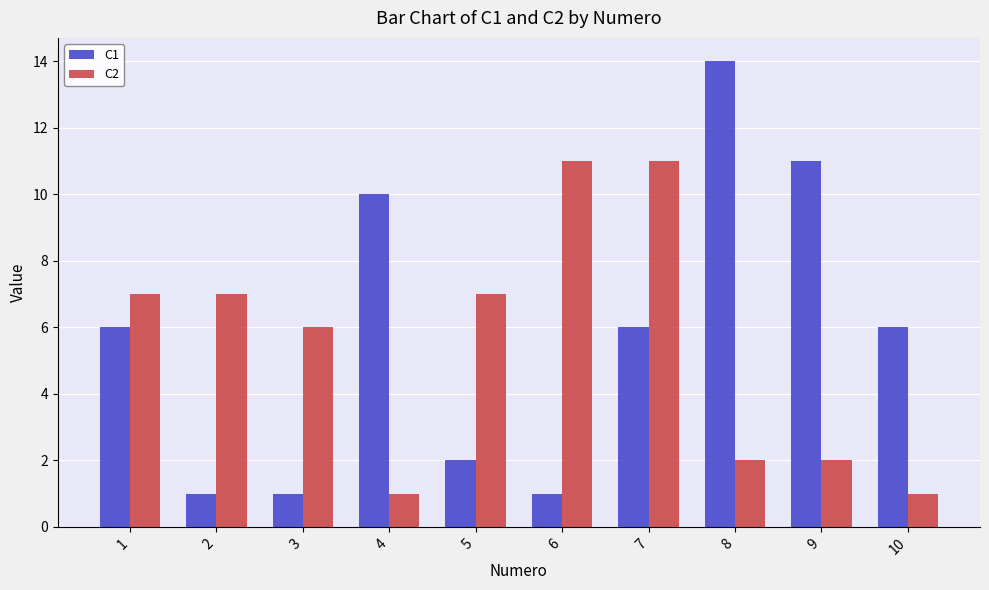

What value does the C1 series have at 1, to the nearest 5?

5